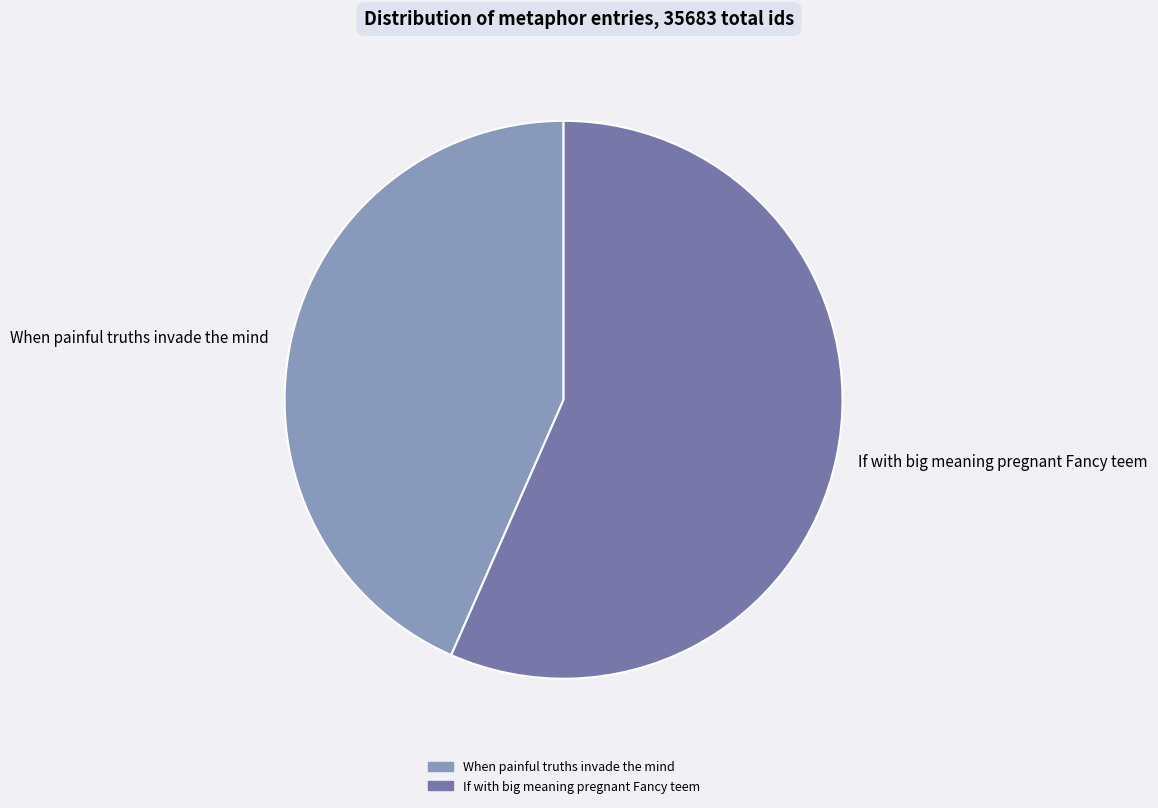

Which slice is the largest?

If with big meaning pregnant Fancy teem